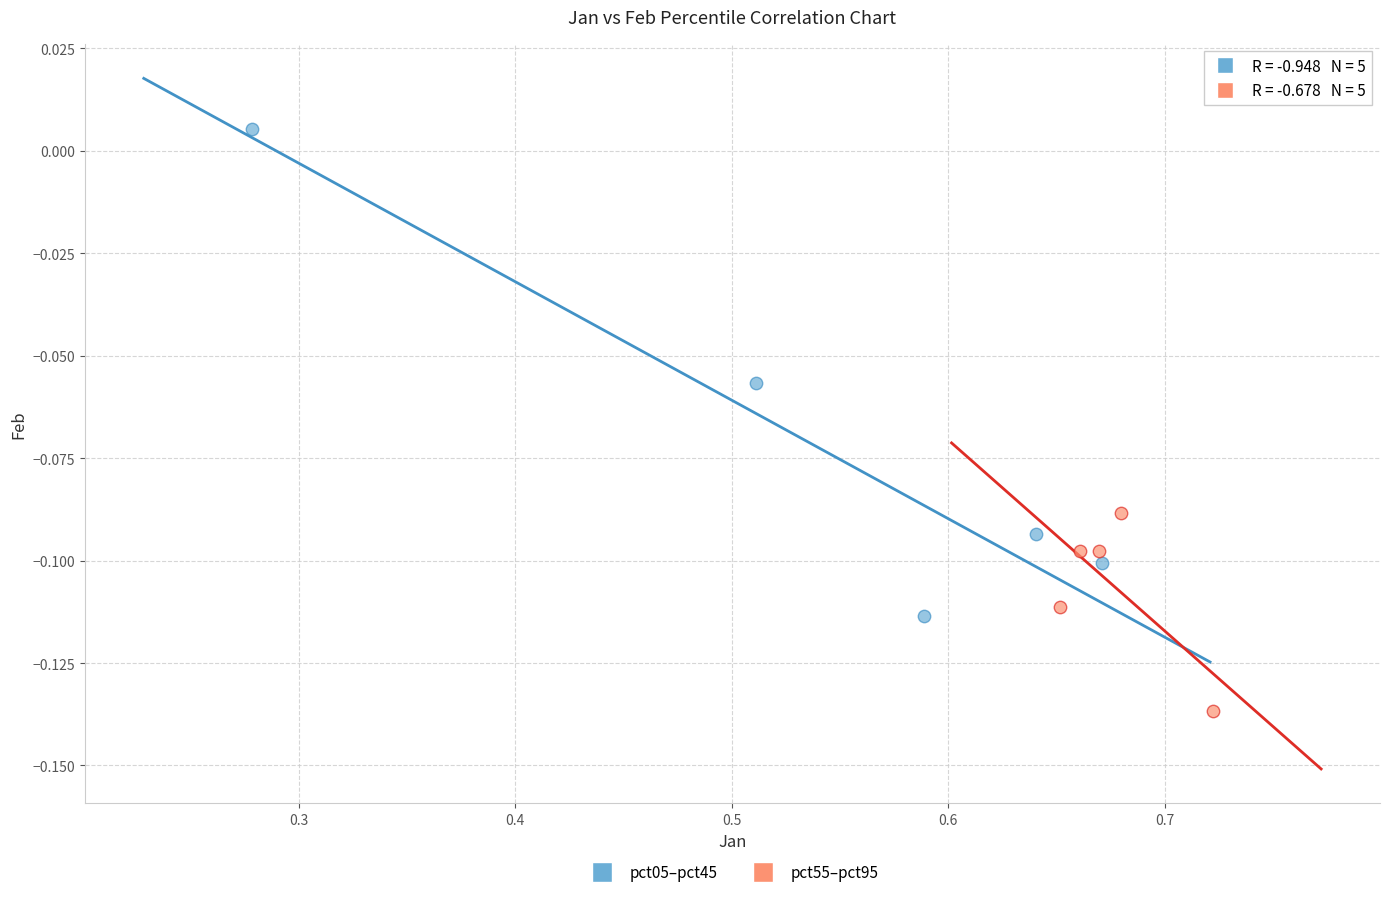

Which series reaches the maximum Y coordinate?

pct05–pct45